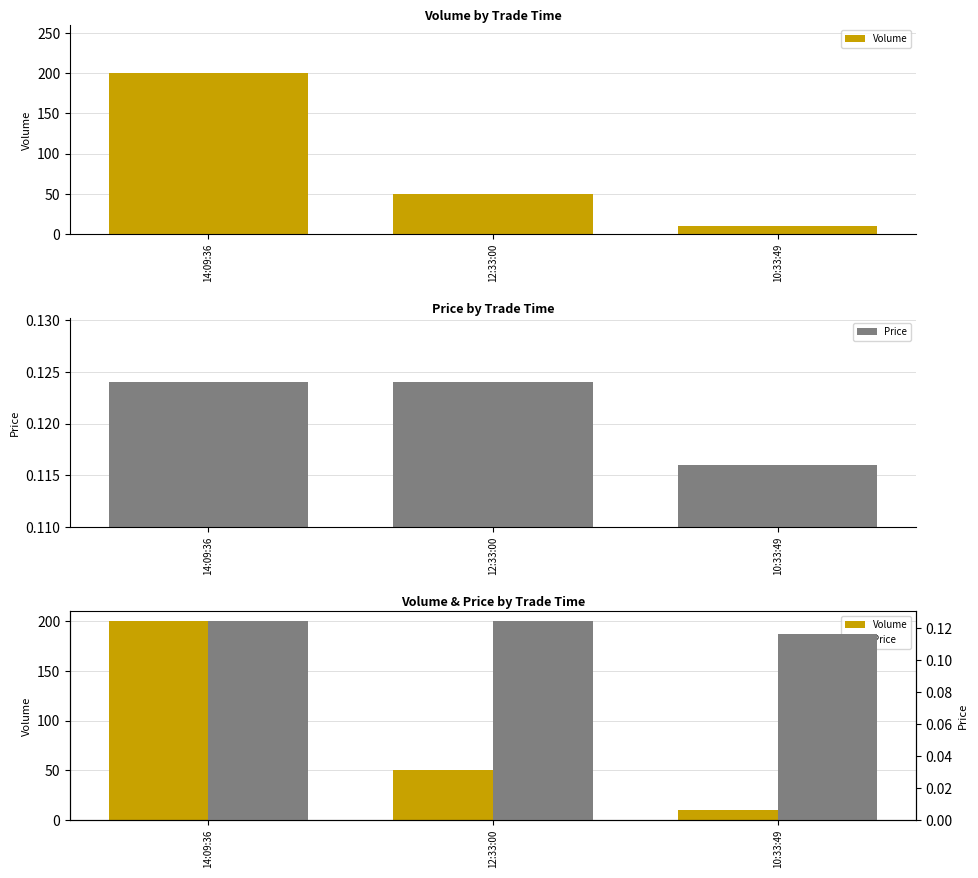

How many Volume values are between 10 and 200?

3